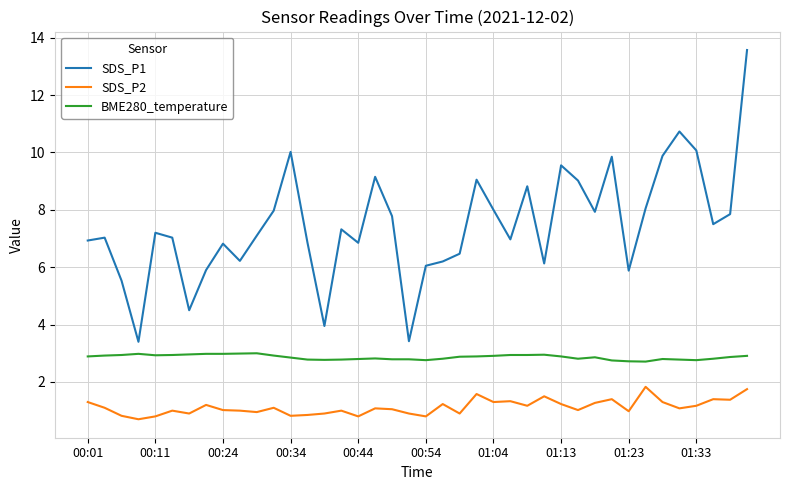

What is the lowest value of the BME280_temperature series?

2.7